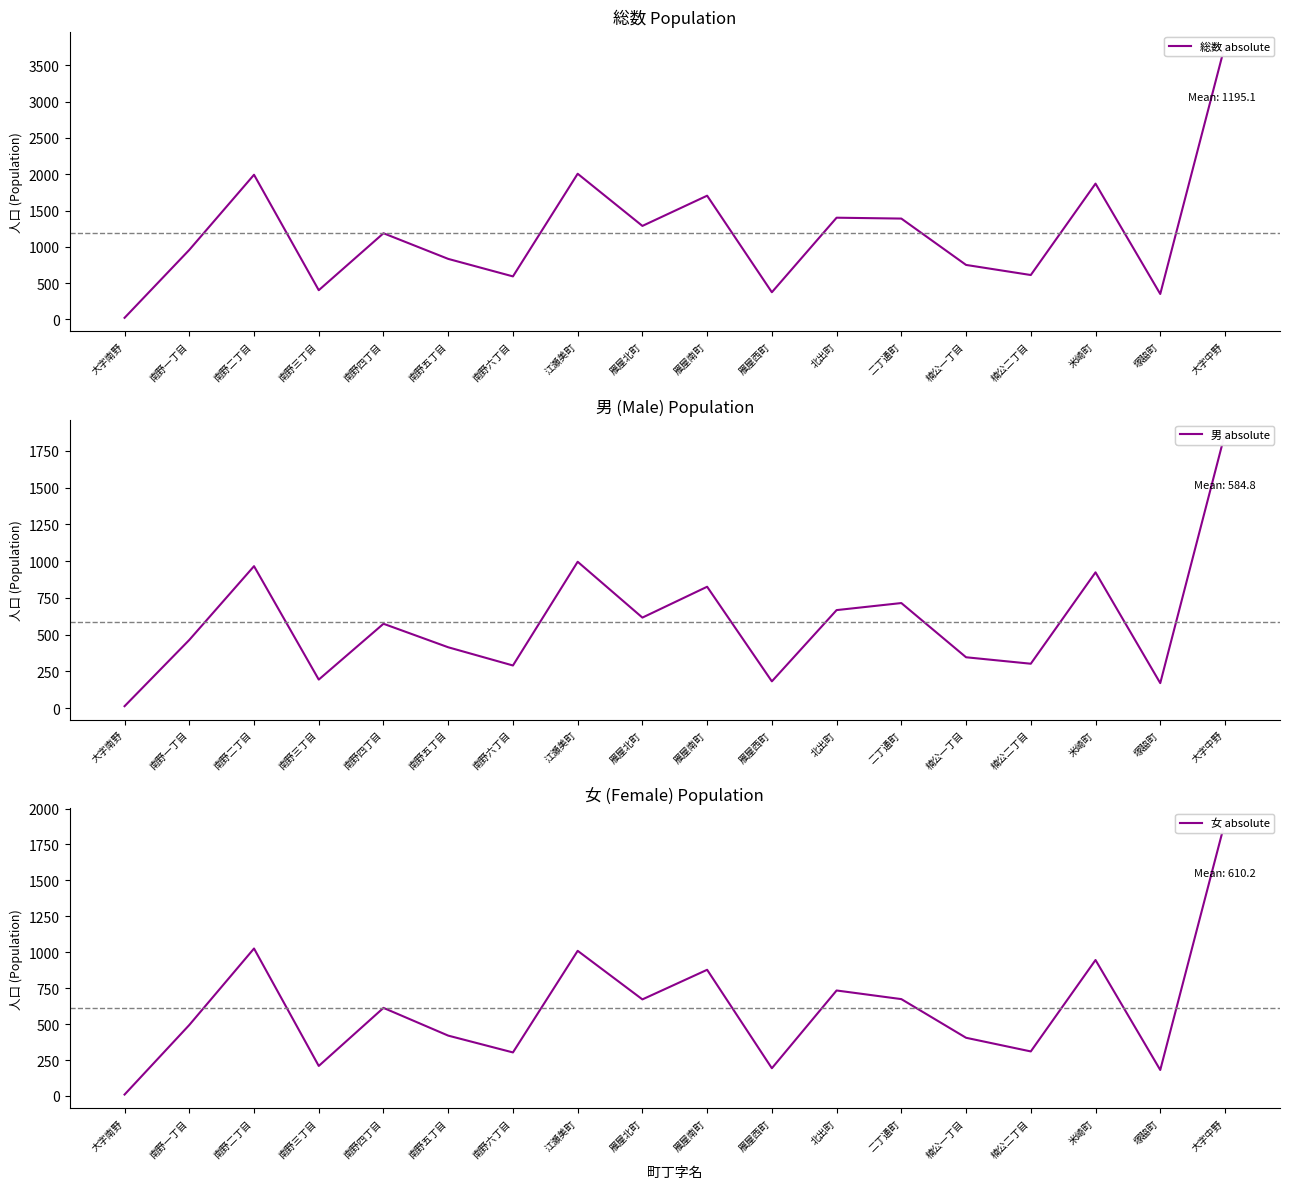

At how many categories does at least one series exceed 2654?

1